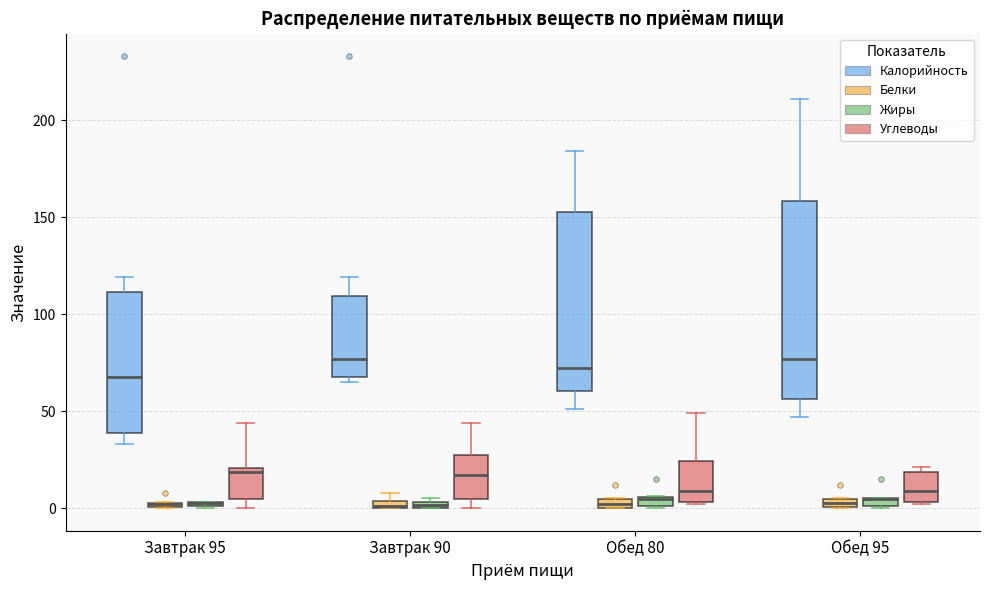

Which box is the tallest, from its lower edge to its upper edge?

Обед 95 (Калорийность)